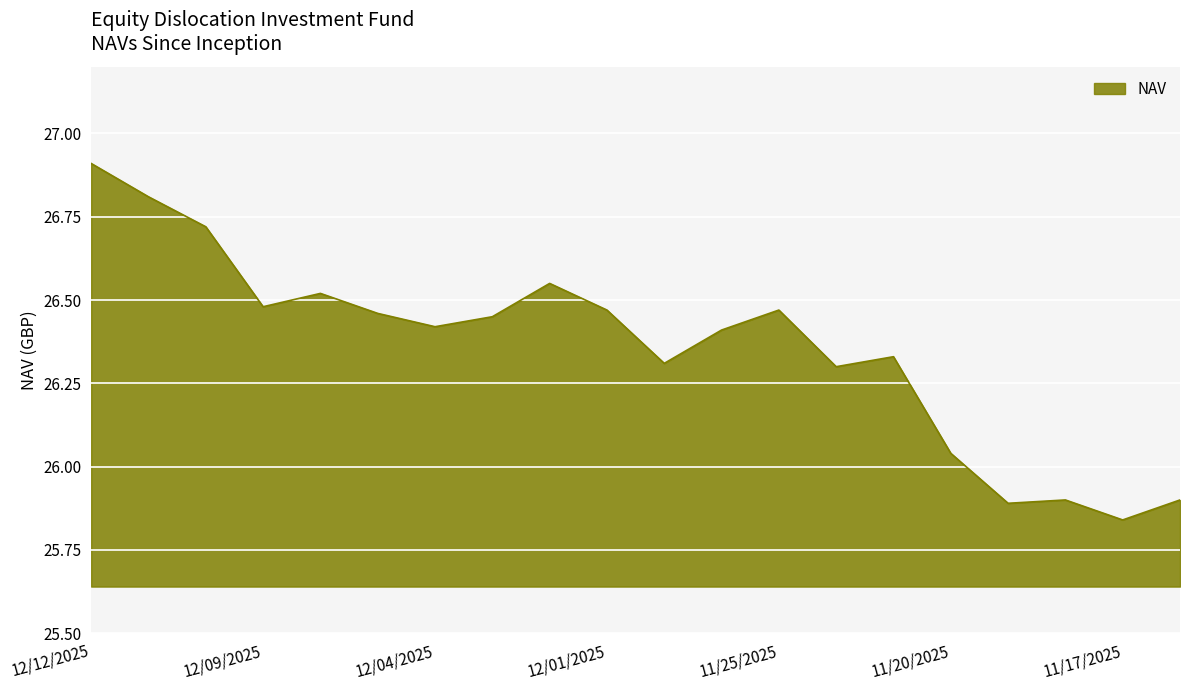

What is the greatest value displayed?

26.9